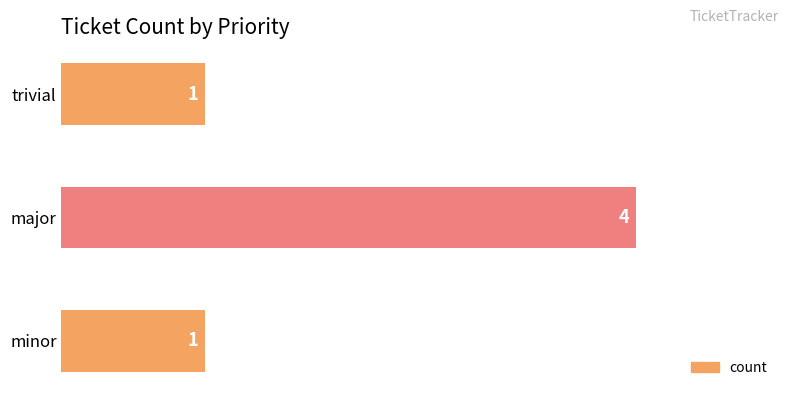

Which has a higher value, minor or major?

major